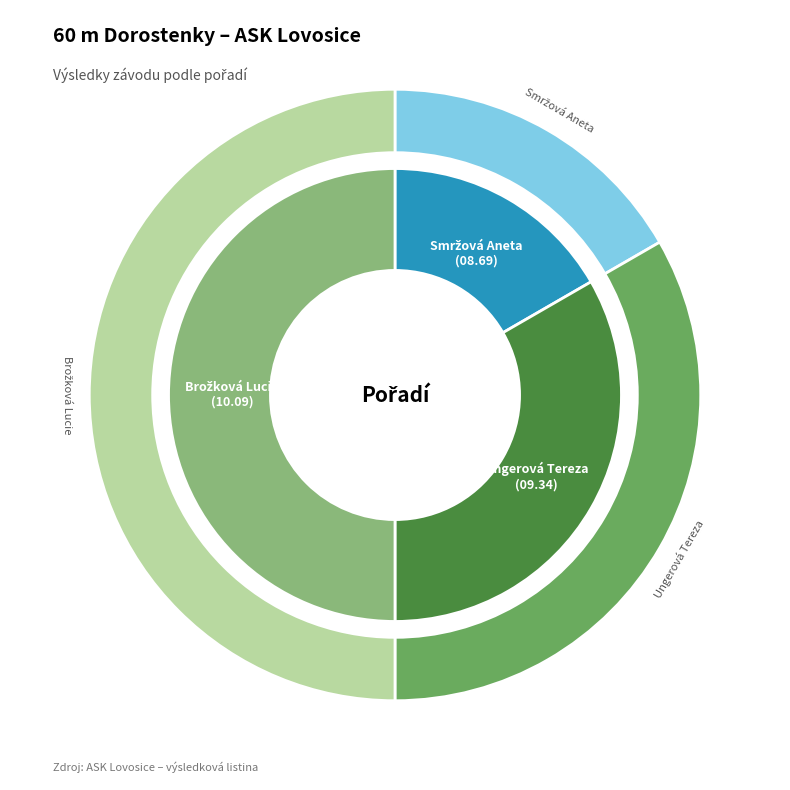

True or false: Smržová Aneta accounts for 25% of the total.

False